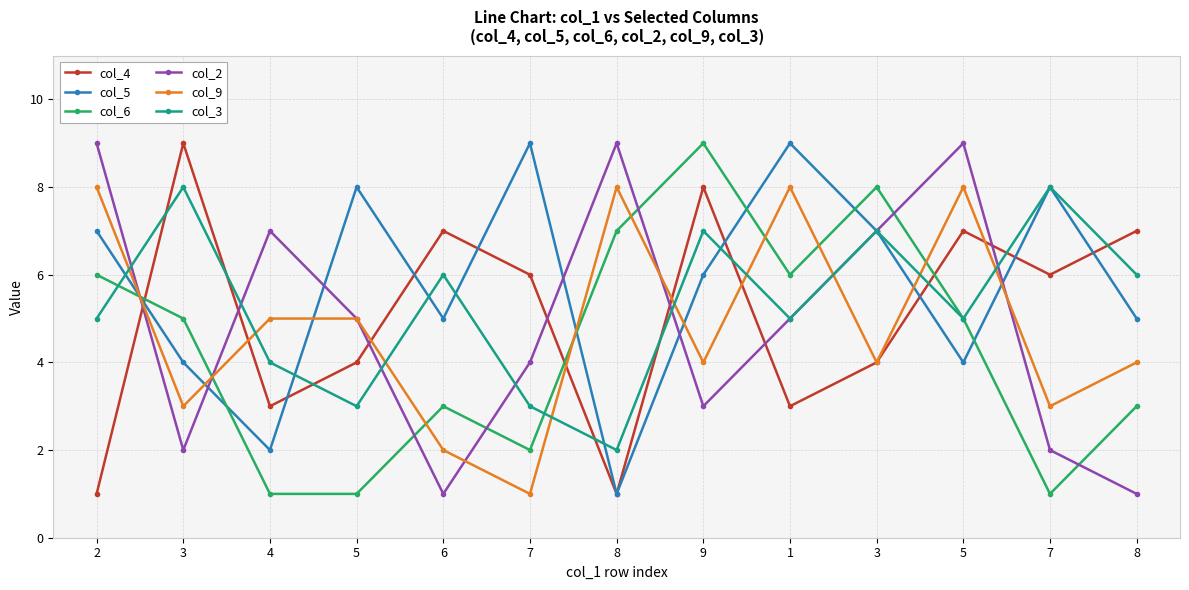

How many distinct data groups are displayed?

6